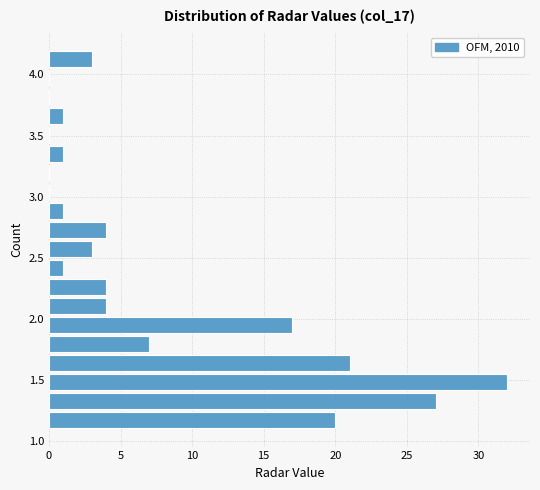

Read against the y-axis, roughly where is the centre of the longest bar?

1.50